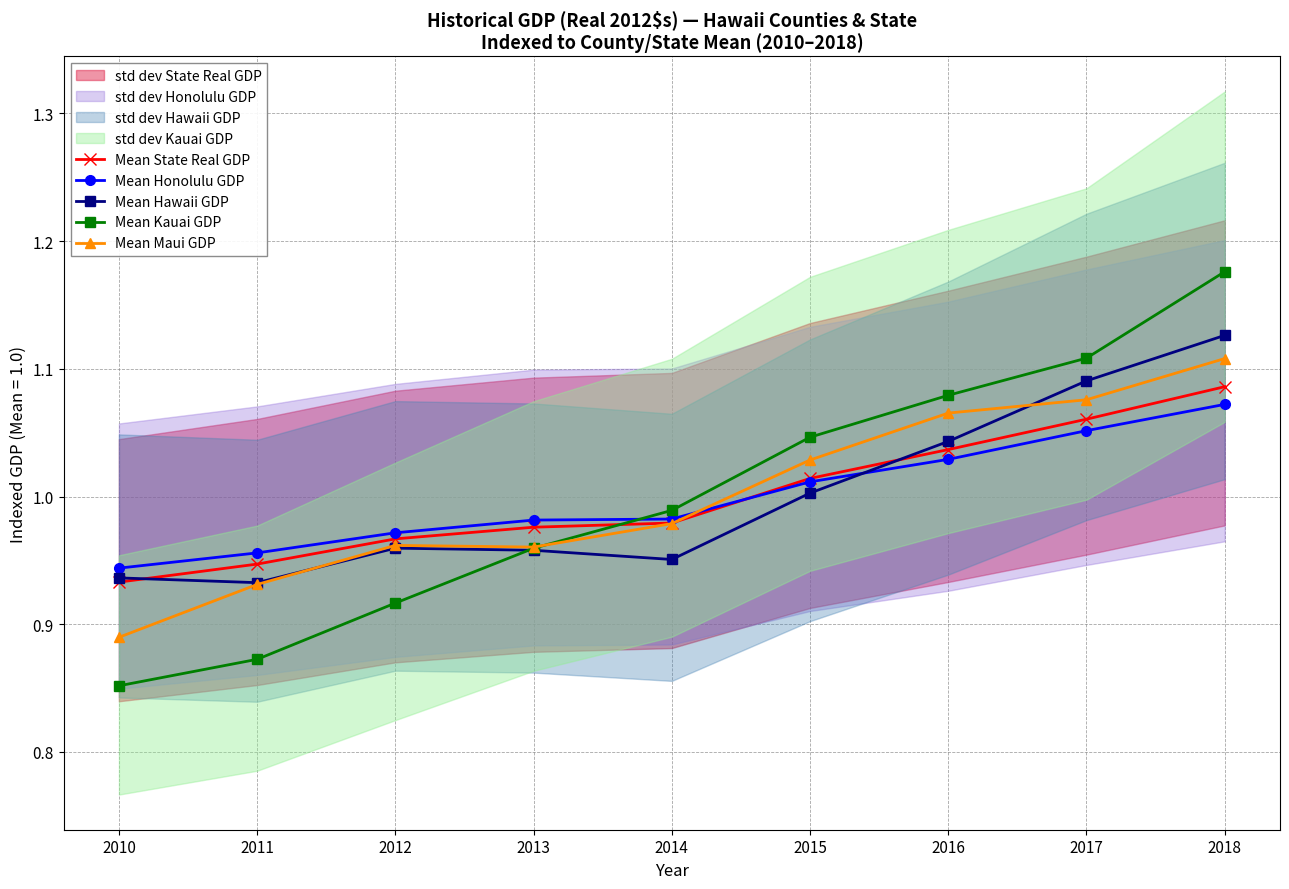

Reading left to right, extract all data points from this chart.

Mean State Real GDP: 0.9	0.9	1.0	1.0	1.0	1.0	1.0	1.1	1.1
Mean Honolulu GDP: 0.9	1.0	1.0	1.0	1.0	1.0	1.0	1.1	1.1
Mean Hawaii GDP: 0.9	0.9	1.0	1.0	1.0	1.0	1.0	1.1	1.1
Mean Kauai GDP: 0.9	0.9	0.9	1.0	1.0	1.0	1.1	1.1	1.2
Mean Maui GDP: 0.9	0.9	1.0	1.0	1.0	1.0	1.1	1.1	1.1